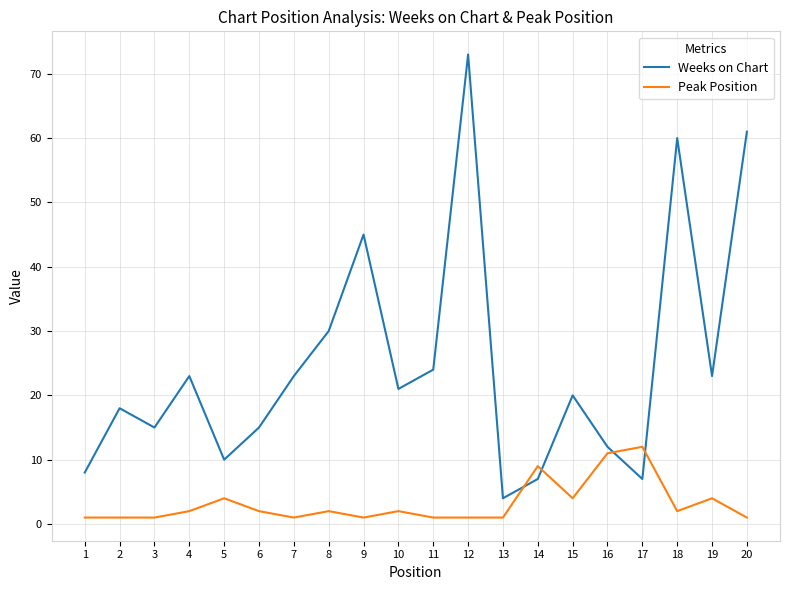

What is the total value across all series at 16?

23